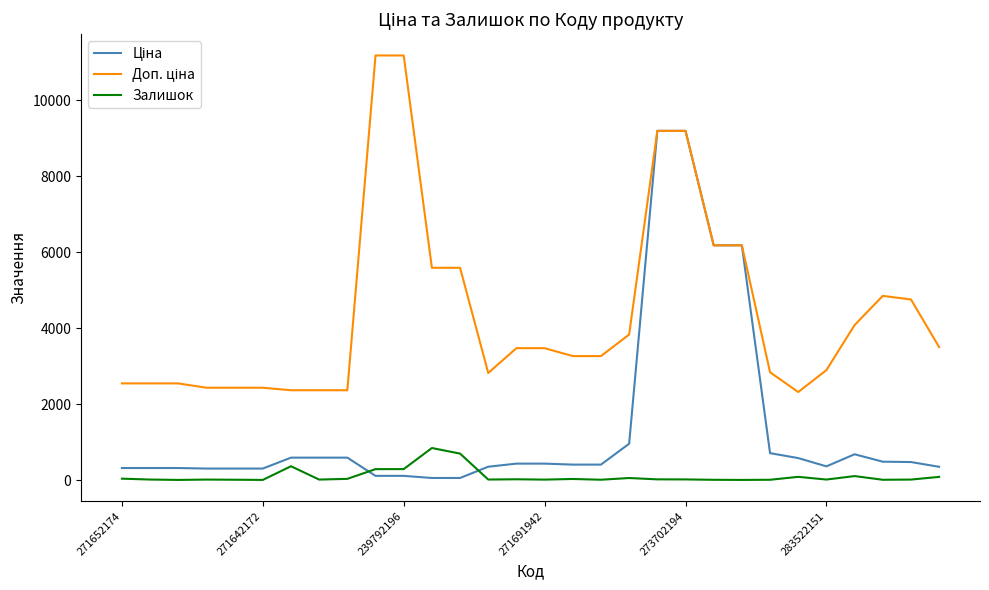

What is the greatest value displayed?

11182.0